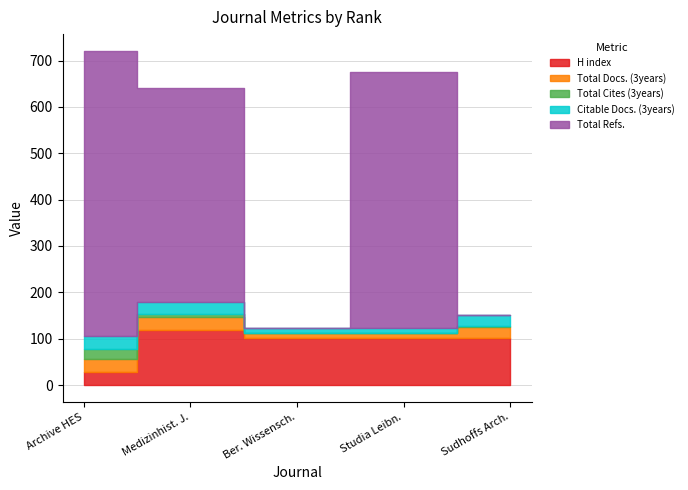

What is the spread (max minus min) of values at Medizinhistorisches Journal?

453